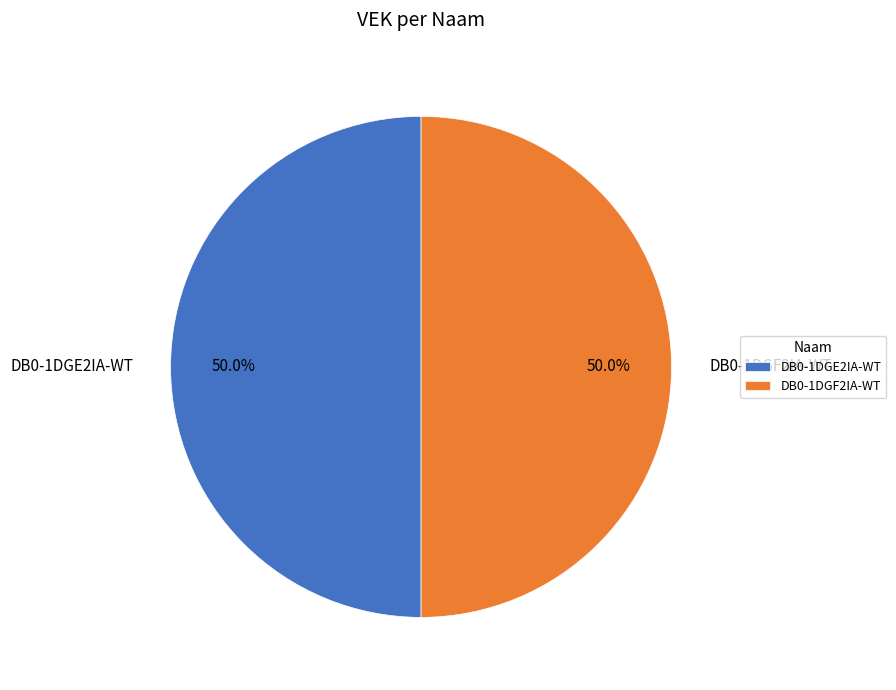

The DB0-1DGE2IA-WT slice represents 8% of the pie. True or false?

False